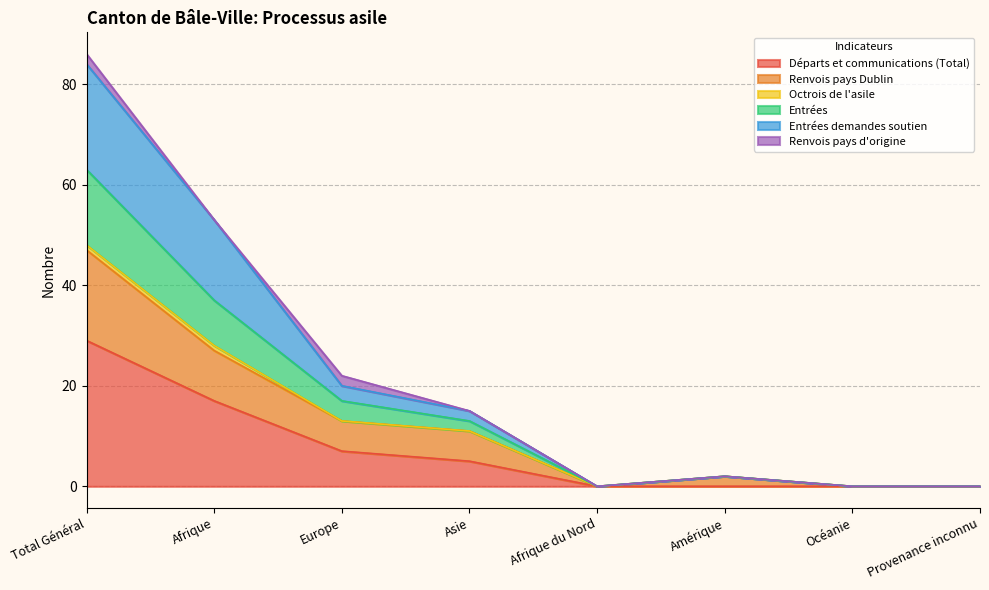

At which category does Entrées reach its first local valley?

Afrique du Nord